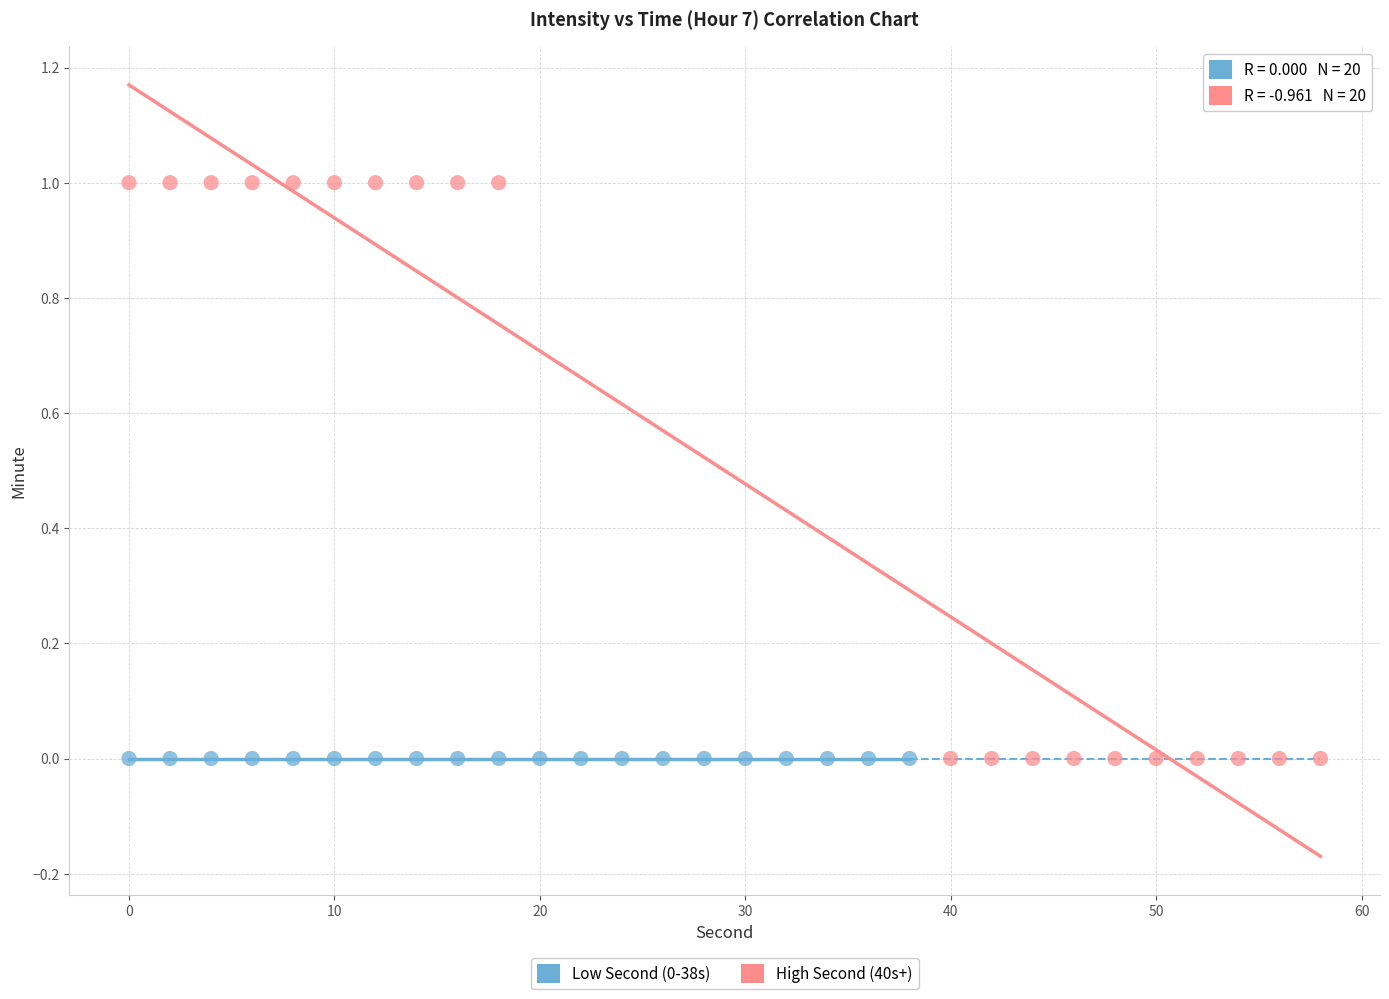

Which series contains the highest Y value?

High Second (40s+)